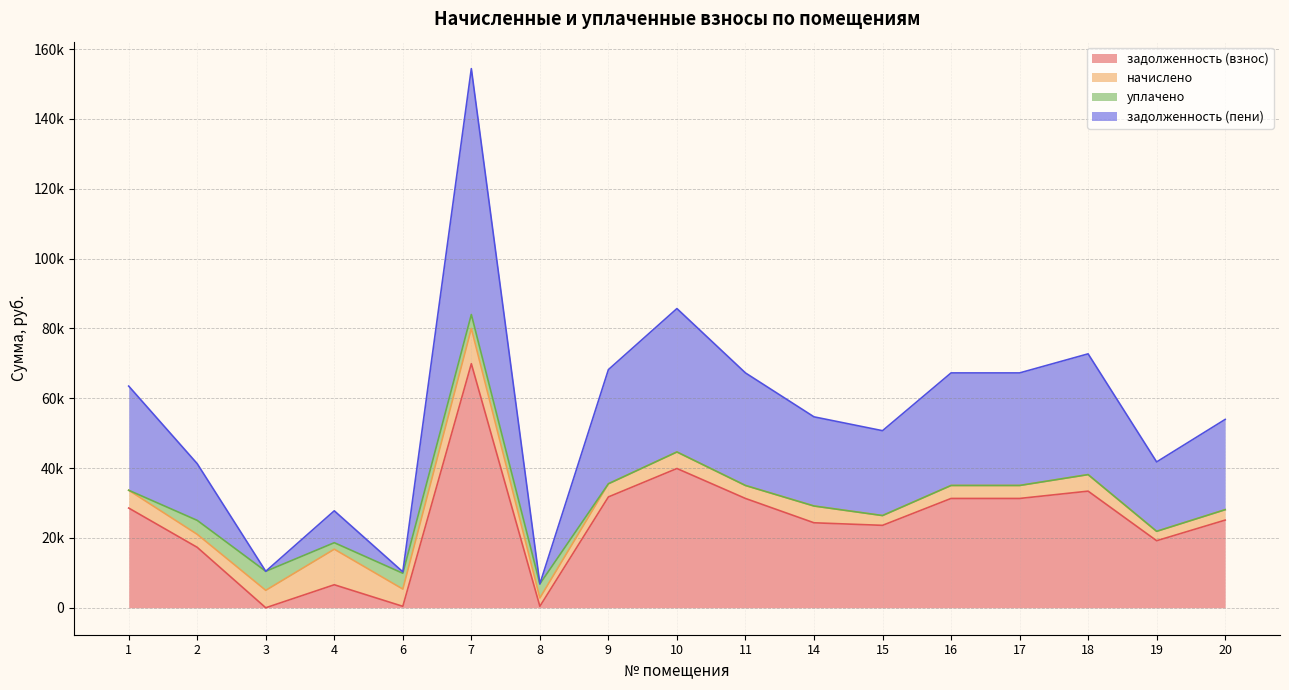

The задолженность (пени) series shows 41266.0 at 2. True or false?

True